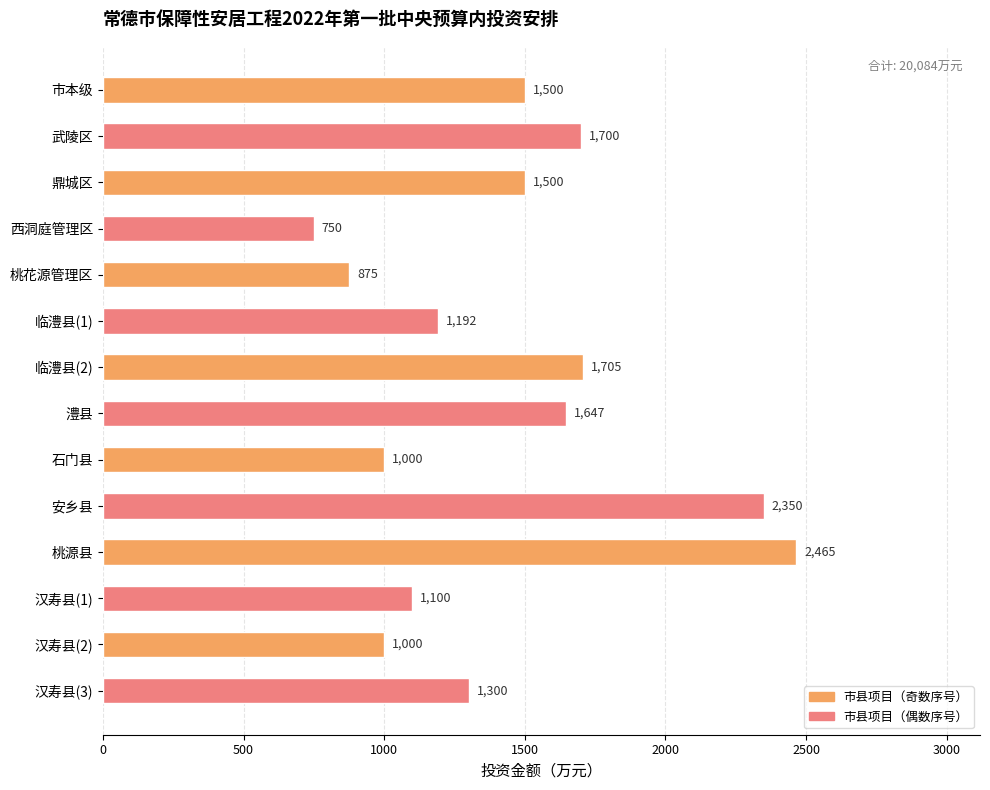

What is the greatest value displayed?

2465